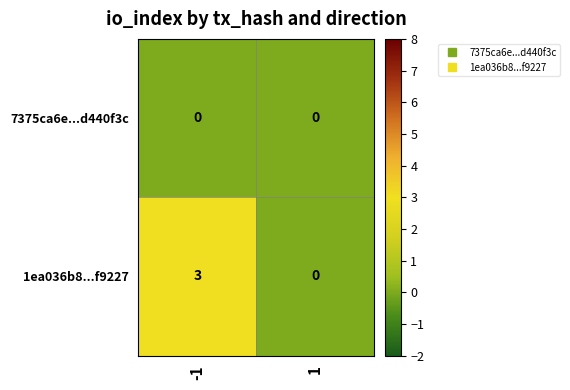

At -1, list the series in order from largest to smallest.

1ea036b8...f9227, 7375ca6e...d440f3c